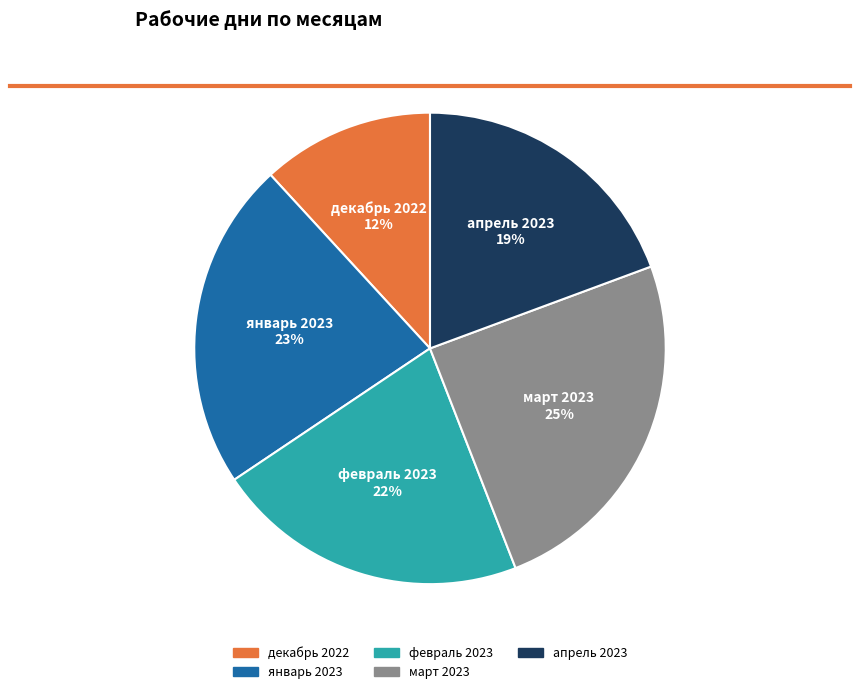

The январь 2023 slice represents 23% of the pie. True or false?

True